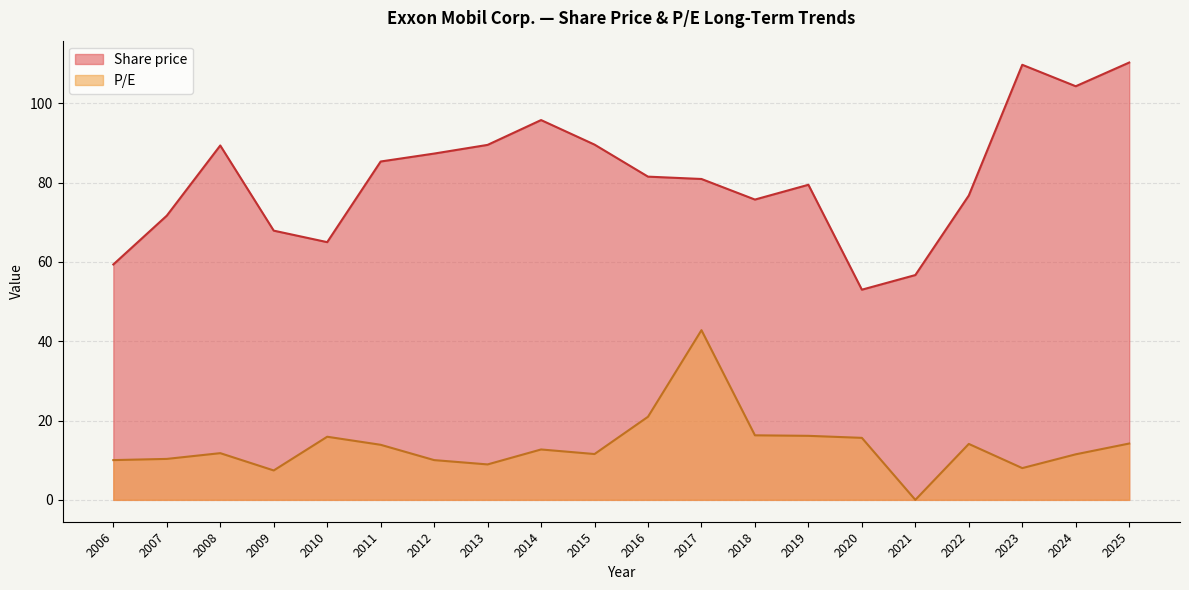

What is the average value of the Share price series?

81.5